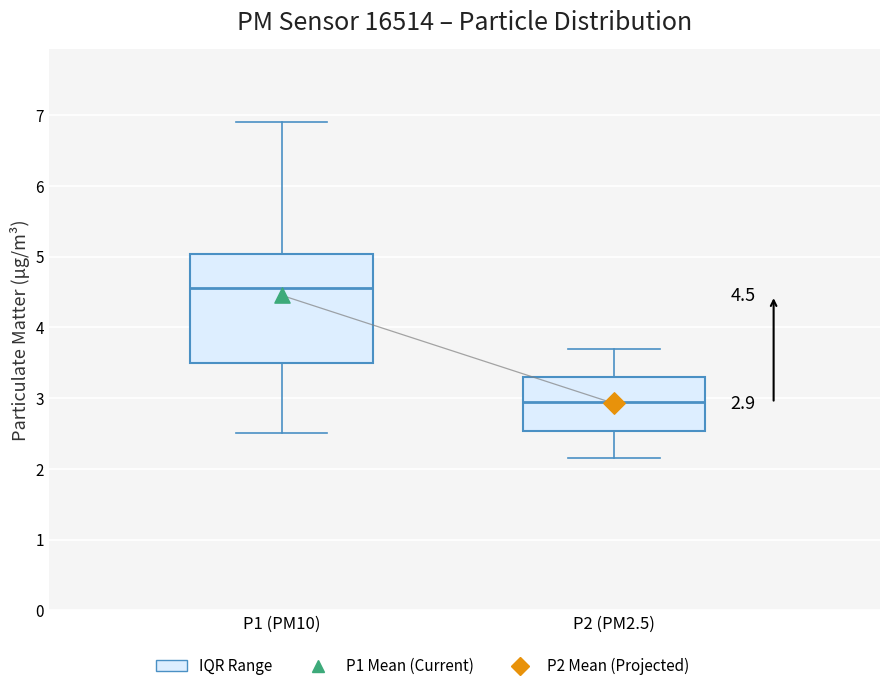

Comparing the boxes themselves (not the whiskers), which one is the tallest?

P1 (PM10)